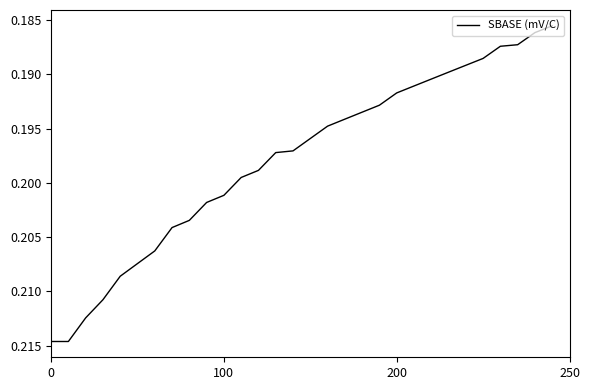

Reading right to left, transcribe all the data shown in this chart.

0.2	0.2	0.2	0.2	0.2	0.2	0.2	0.2	0.2	0.2	0.2	0.2	0.2	0.2	0.2	0.2	0.2	0.2	0.2	0.2	0.2	0.2	0.2	0.2	0.2	0.2	0.2	0.2	0.2	0.2